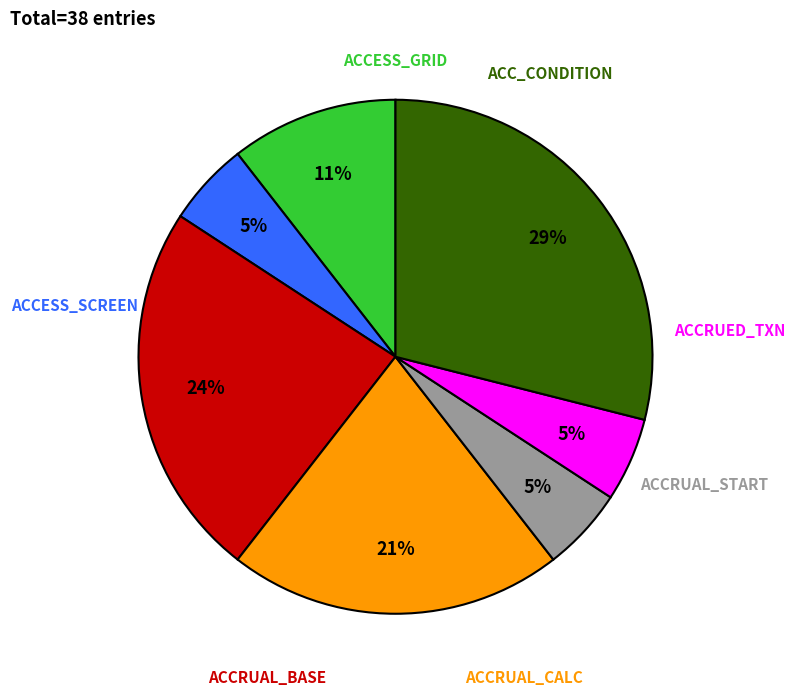

To the nearest percent, what is the average slice percentage?

14%